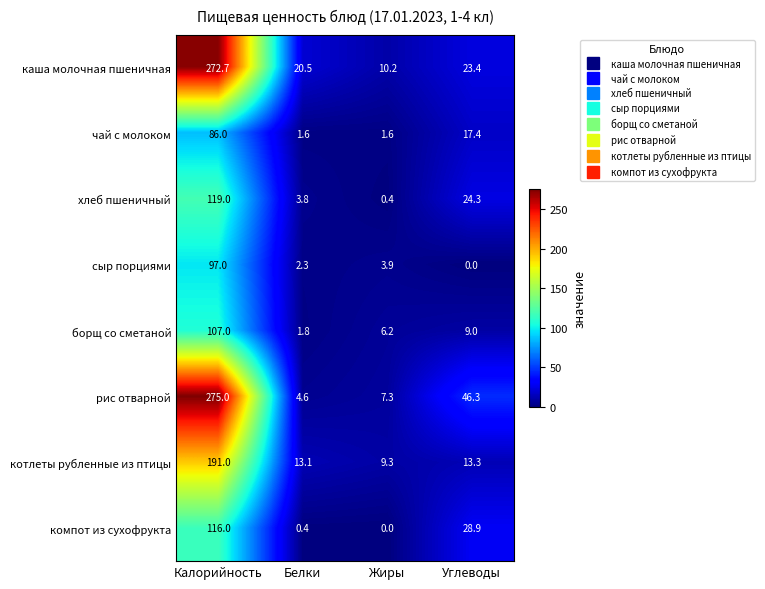

What is the sum of all чай с молоком values?

106.6